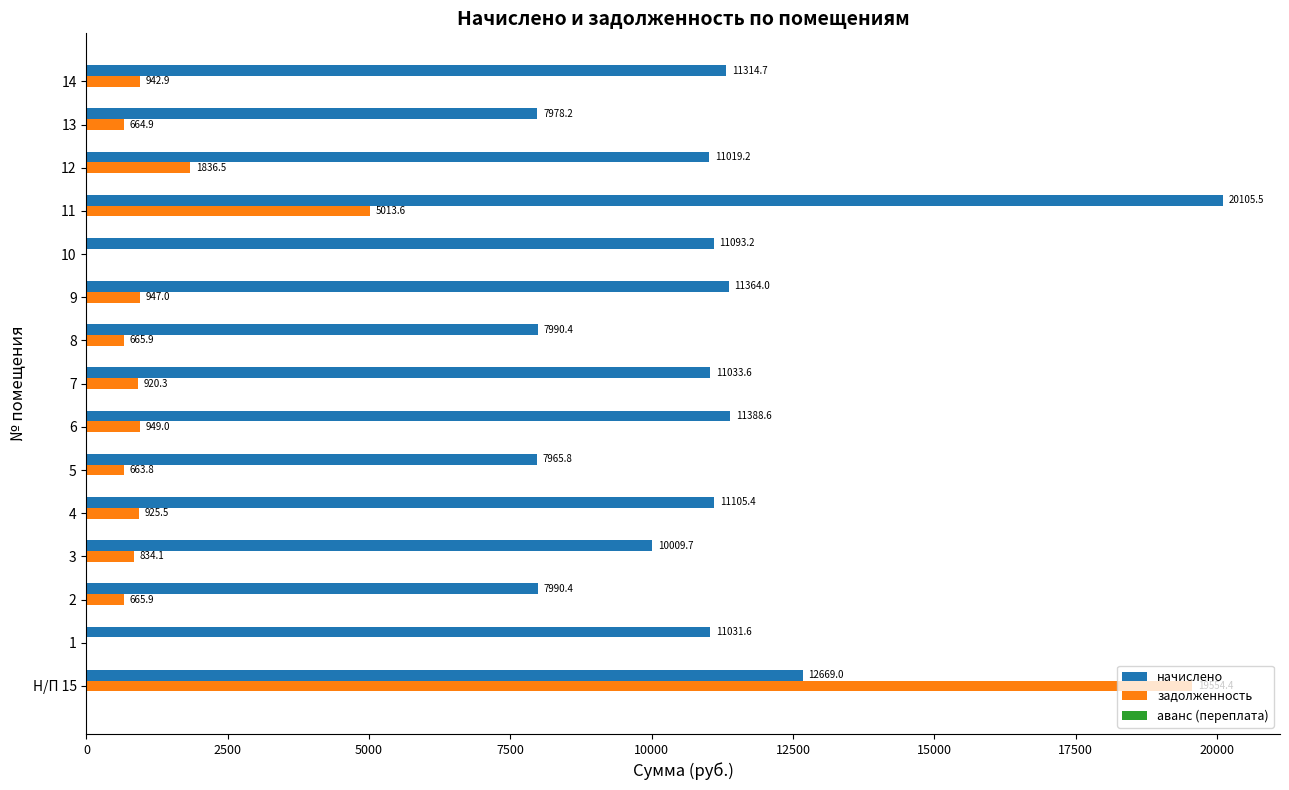

Which series has the largest total across all categories?

начислено